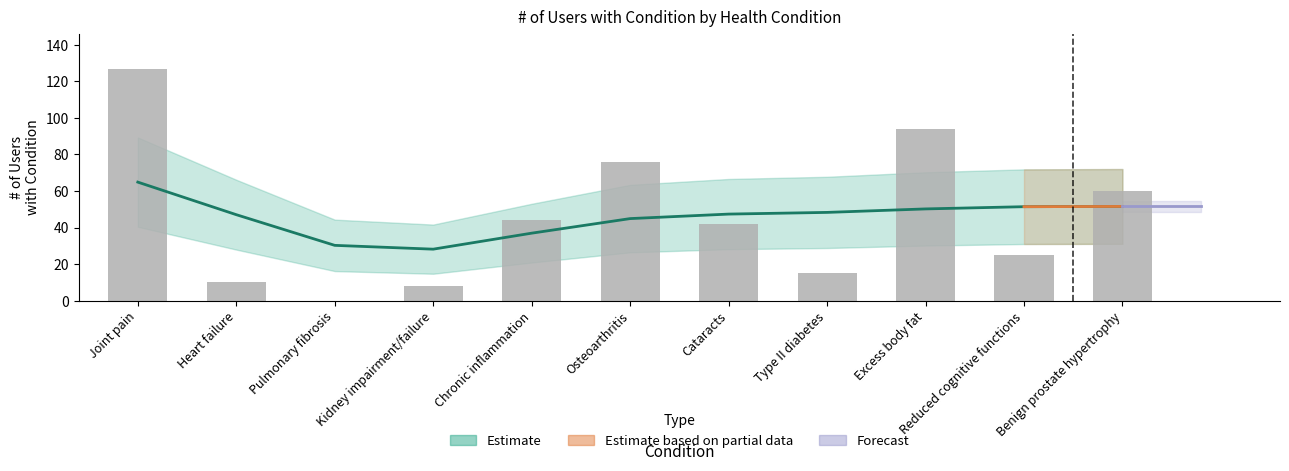

How many groups of bars are there?

11